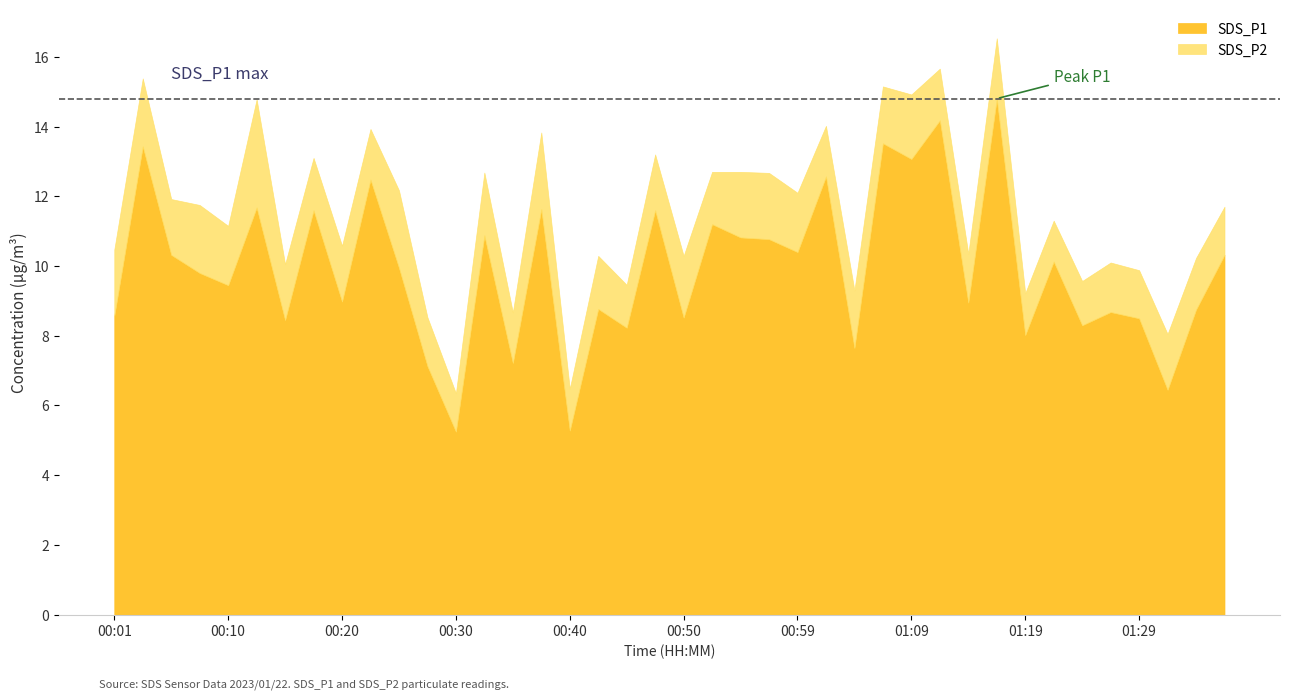

What is the lowest value of the SDS_P2 series?

1.1